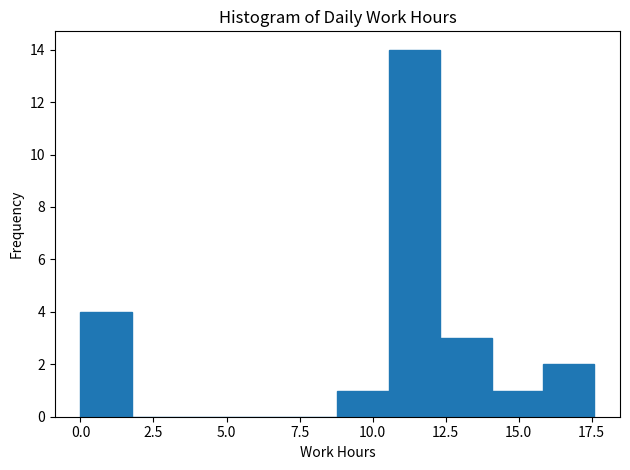

Read against the x-axis, roughly where is the centre of the tallest bar?

11.5